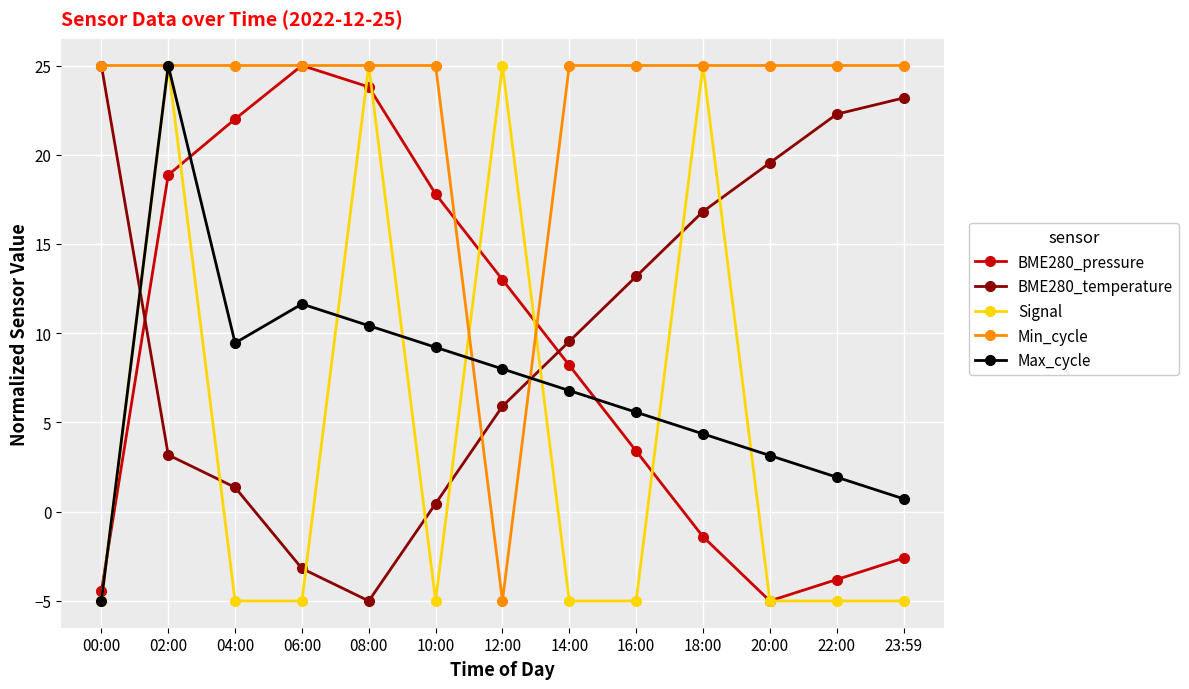

What is the minimum value for Min_cycle?

-5.0